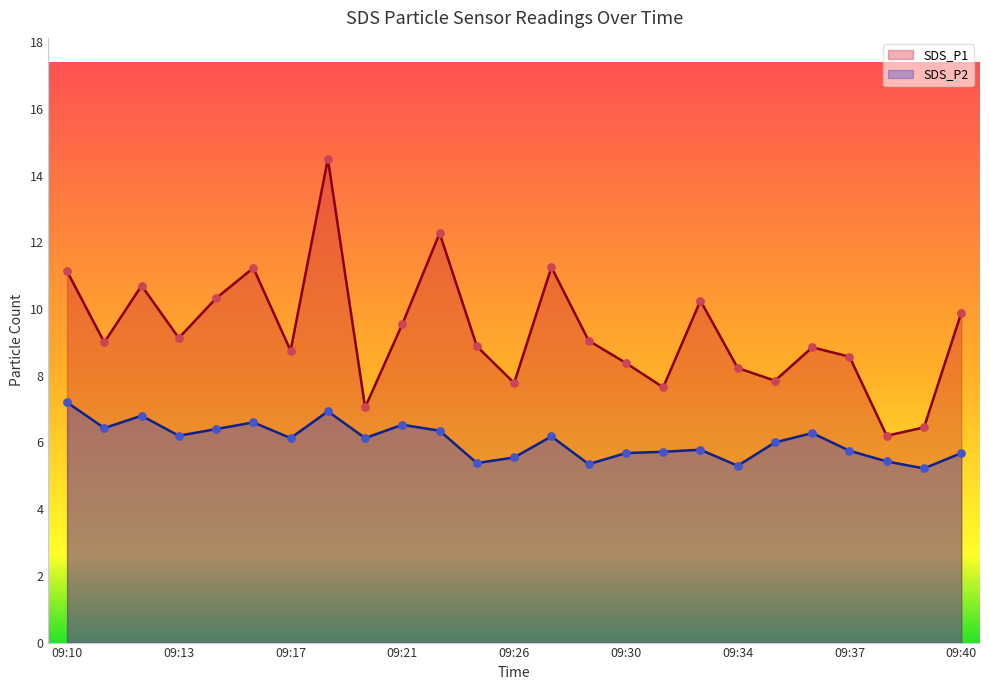

Which series contains the lowest Y value?

SDS_P2